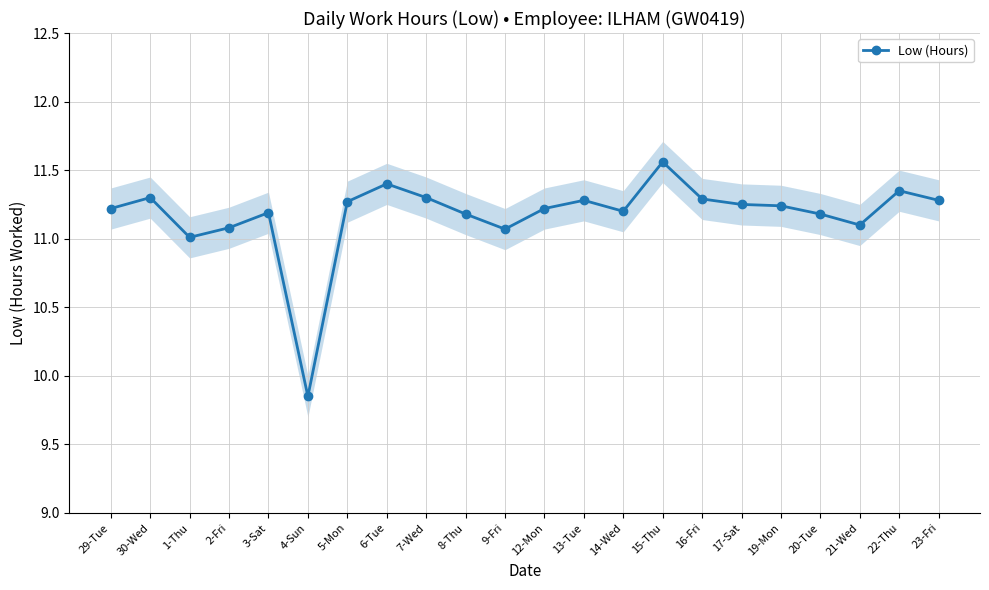

Does the chart have visible grid lines?

Yes